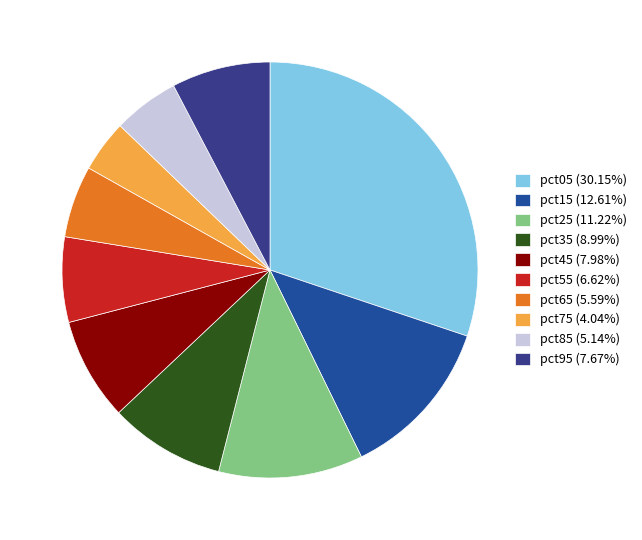

Count the number of slices in the pie.

10